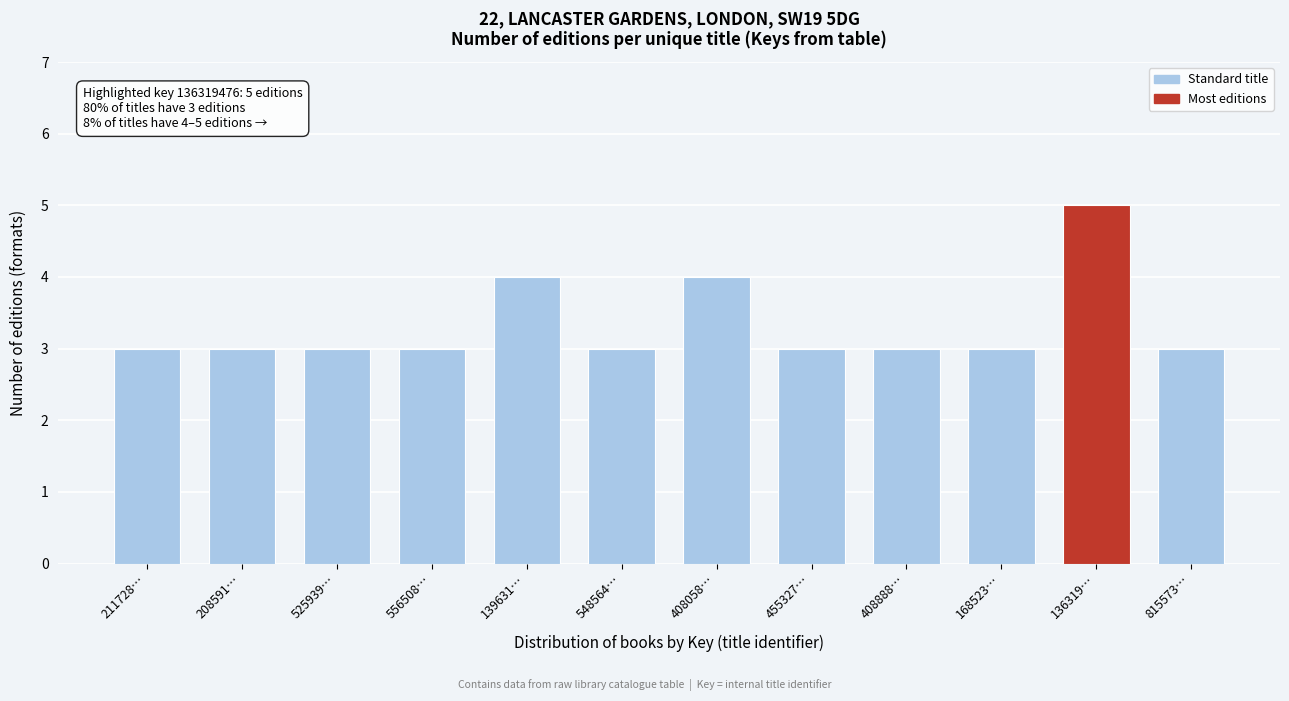

Reading left to right, extract all data points from this chart.

211728…=3	208591…=3	525939…=3	556508…=3	139631…=4	548564…=3	408058…=4	455327…=3	408888…=3	168523…=3	136319…=5	815573…=3